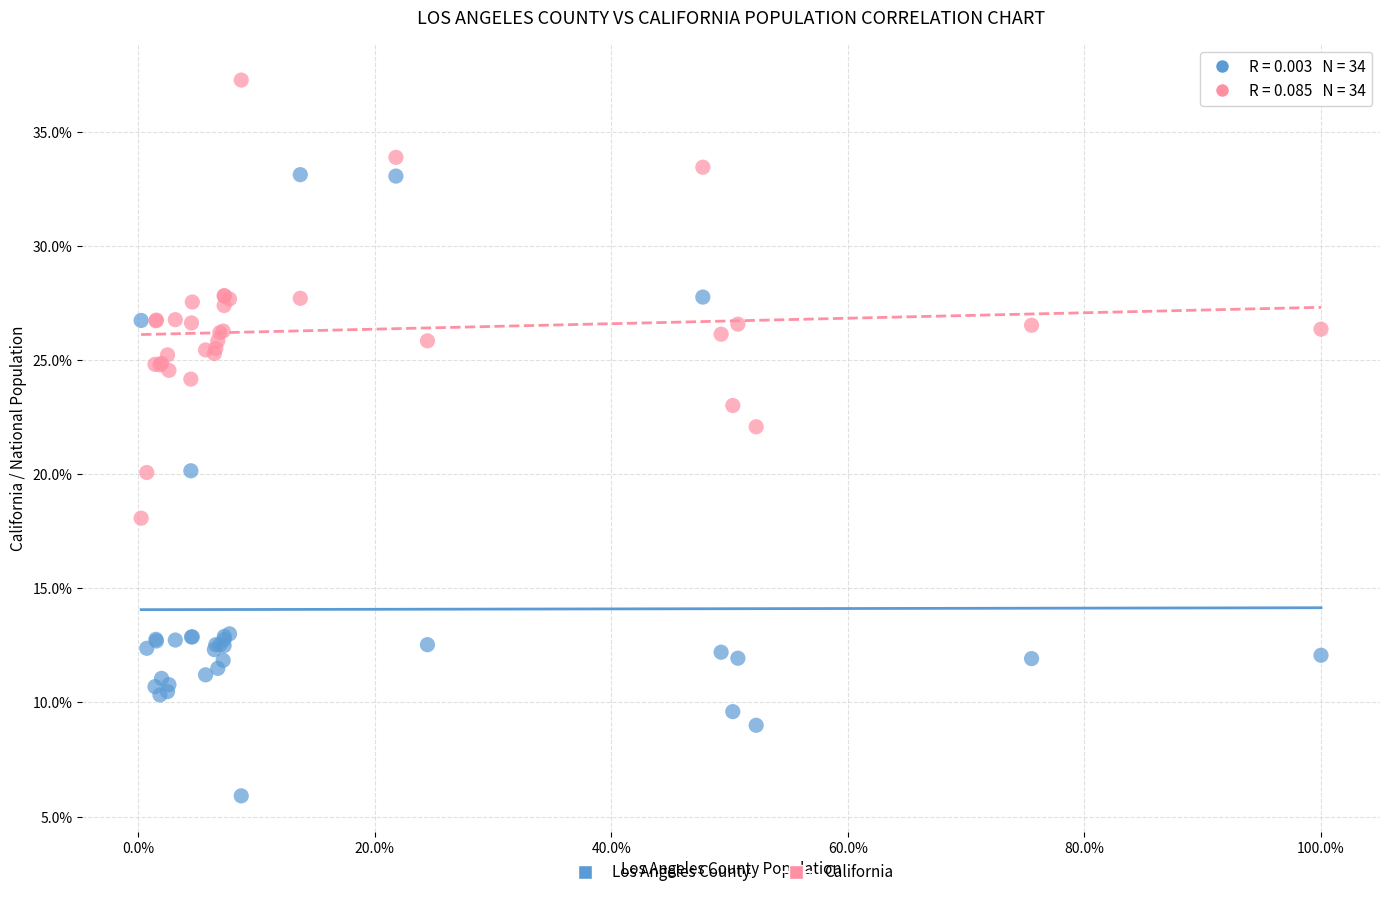

What are all the series names shown in the legend?

Los Angeles County, California